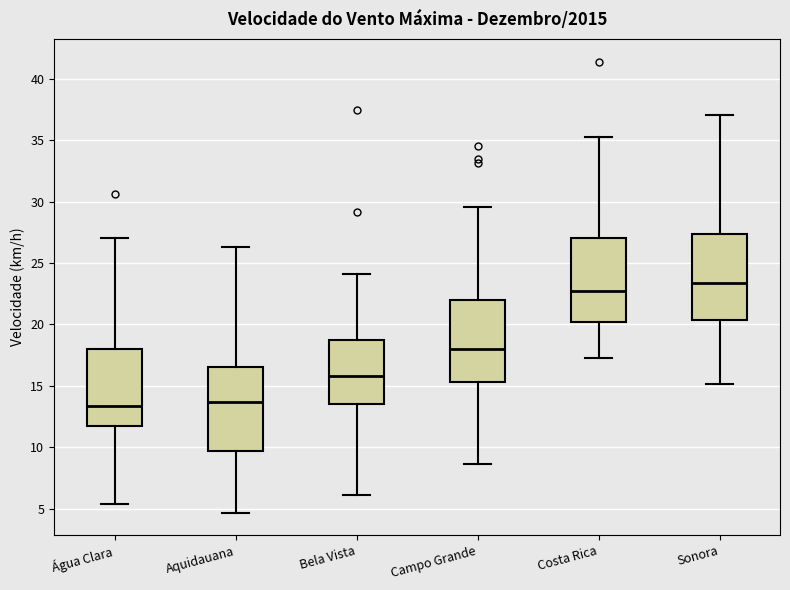

Which box's median line is the highest?

Sonora